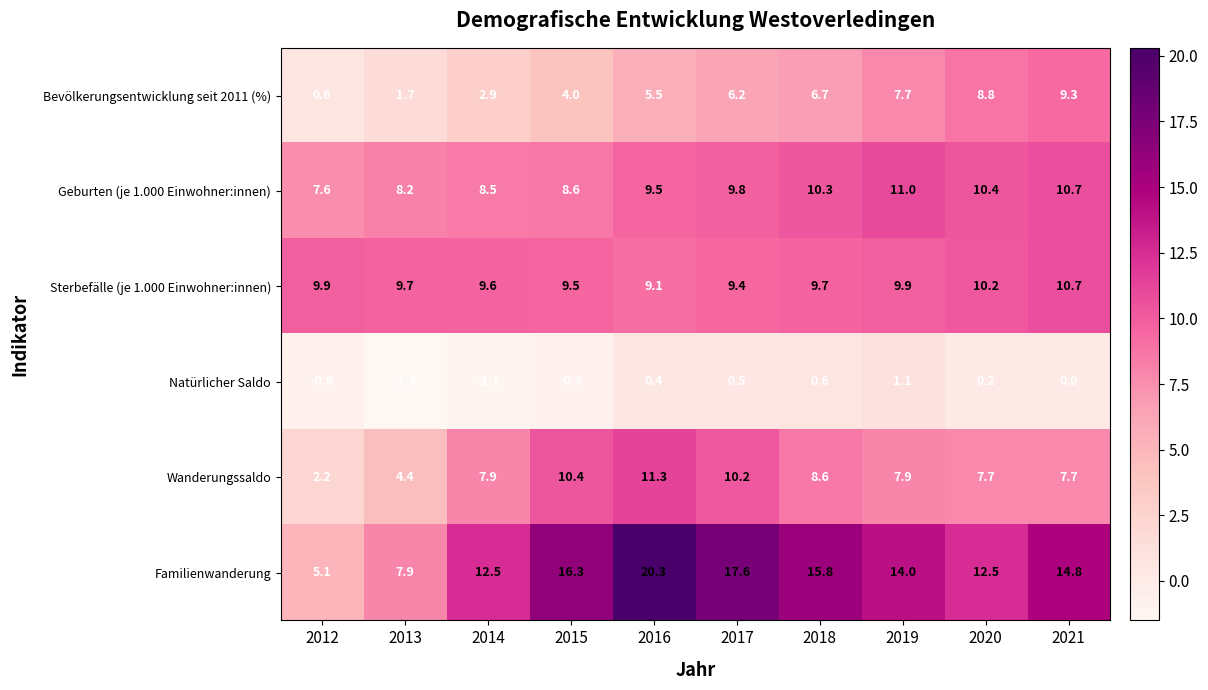

True or false: Natürlicher Saldo has a value of -0.9 at 2012.

True